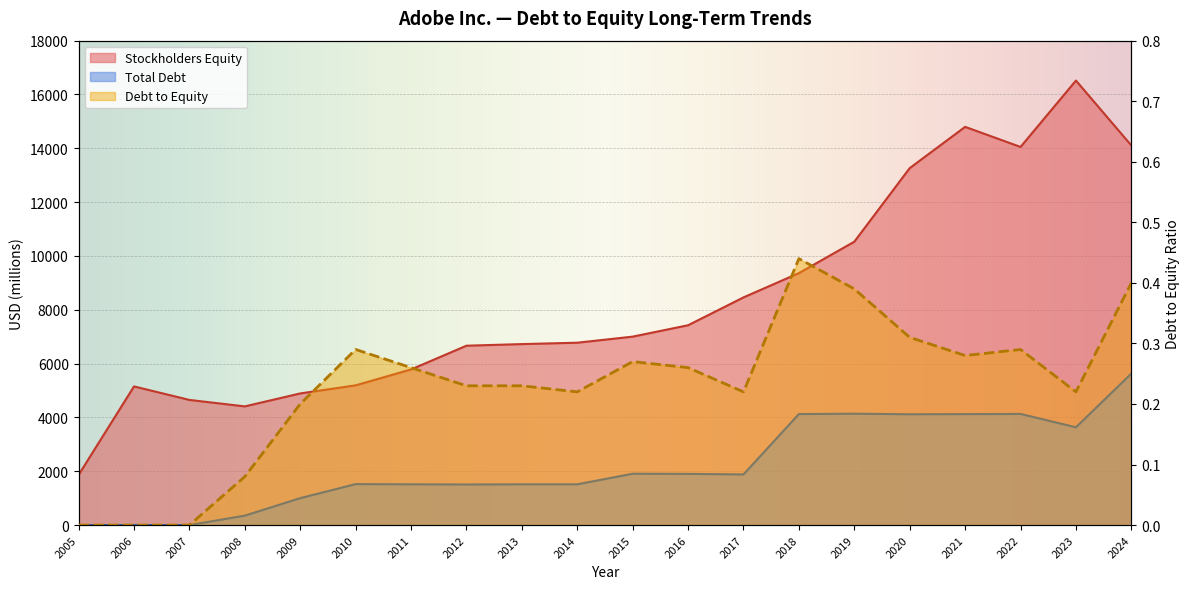

Where is Debt to Equity nearest to the value 0?

2005